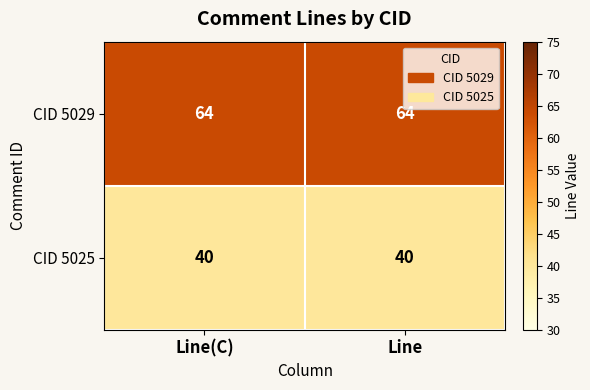

Reading left to right, what are all the values shown in this chart?

CID 5029: 64	64
CID 5025: 40	40